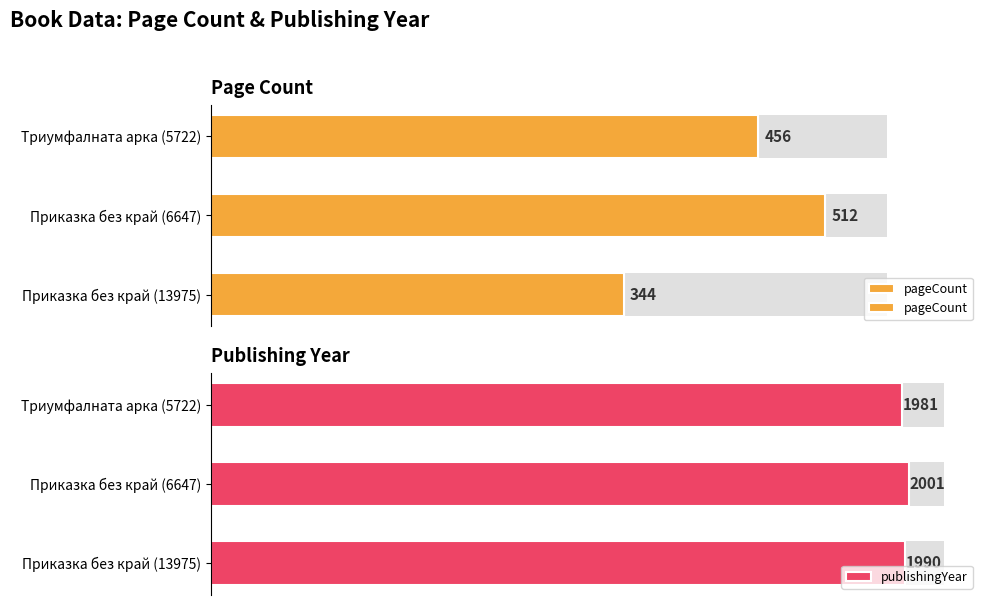

What is the sum of all publishingYear values?

5972